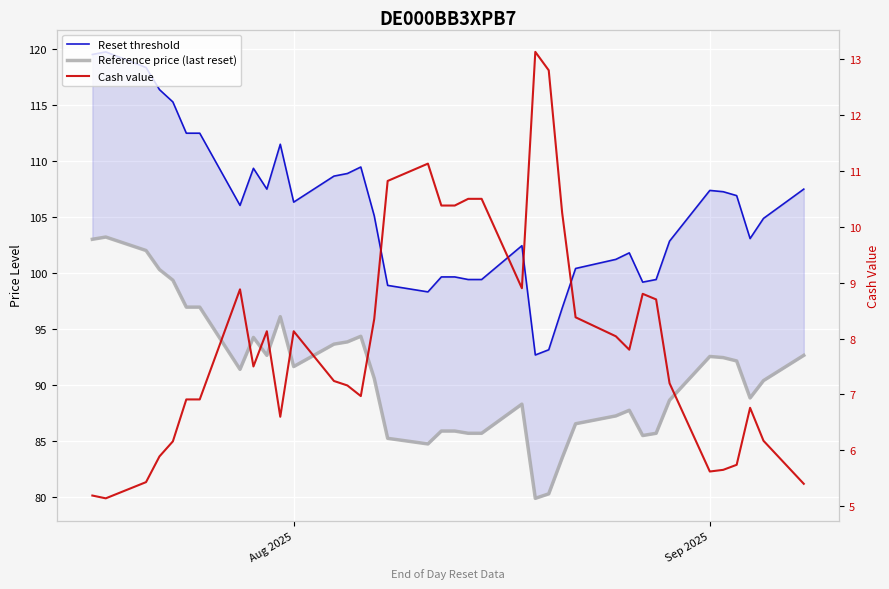

True or false: Cash value and Reference price (last reset) cross at least once.

False